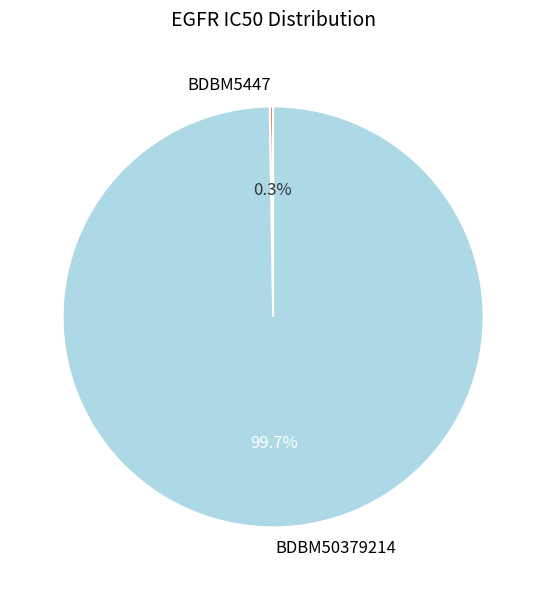

How much of the chart is everything except BDBM50379214?

0.3%